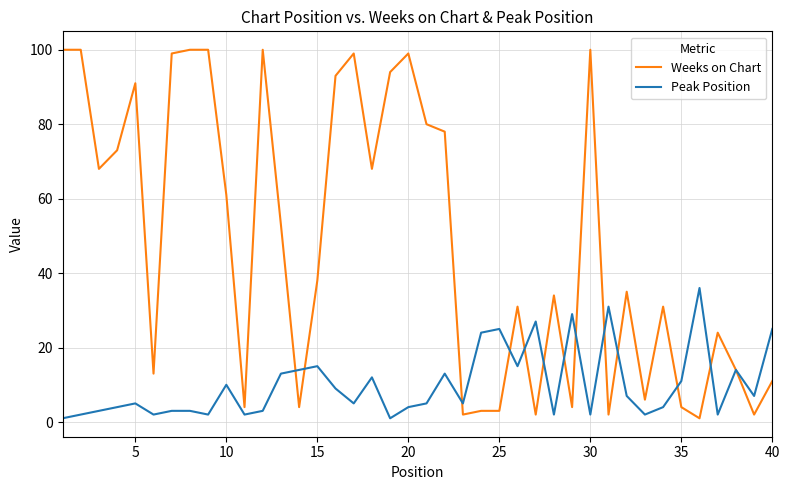

What is the greatest value displayed?

100